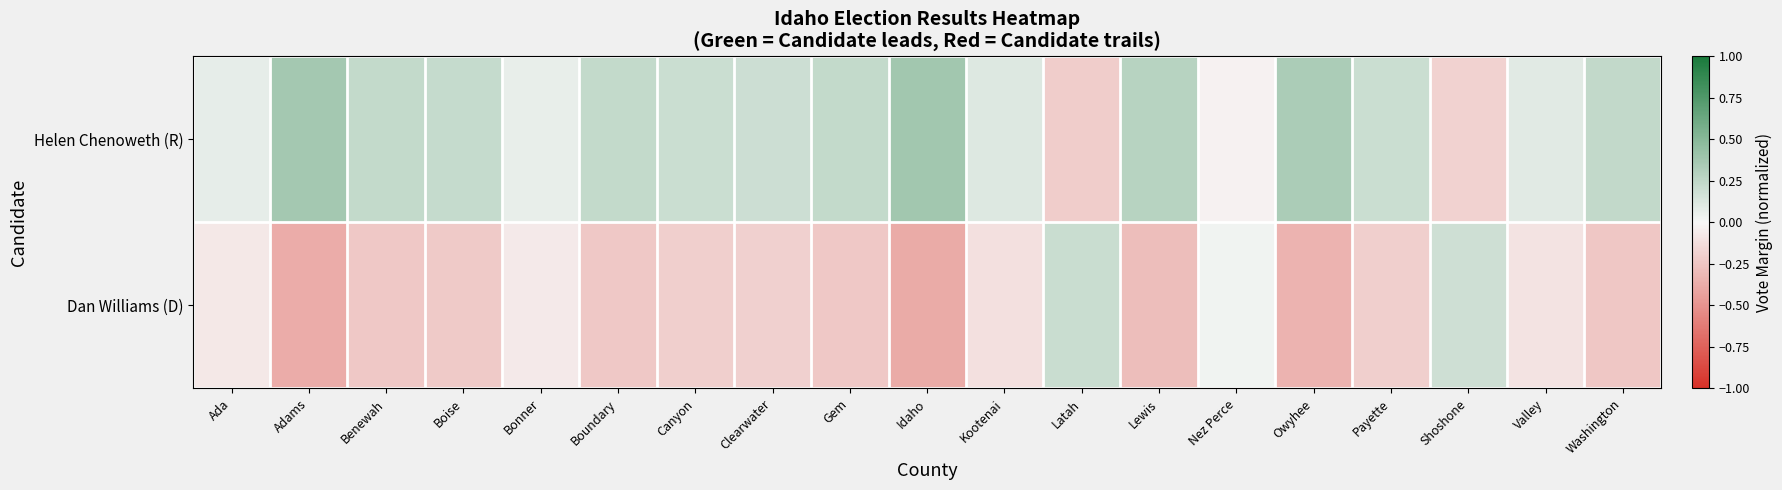

At which category is the sum across all series the highest?

Ada